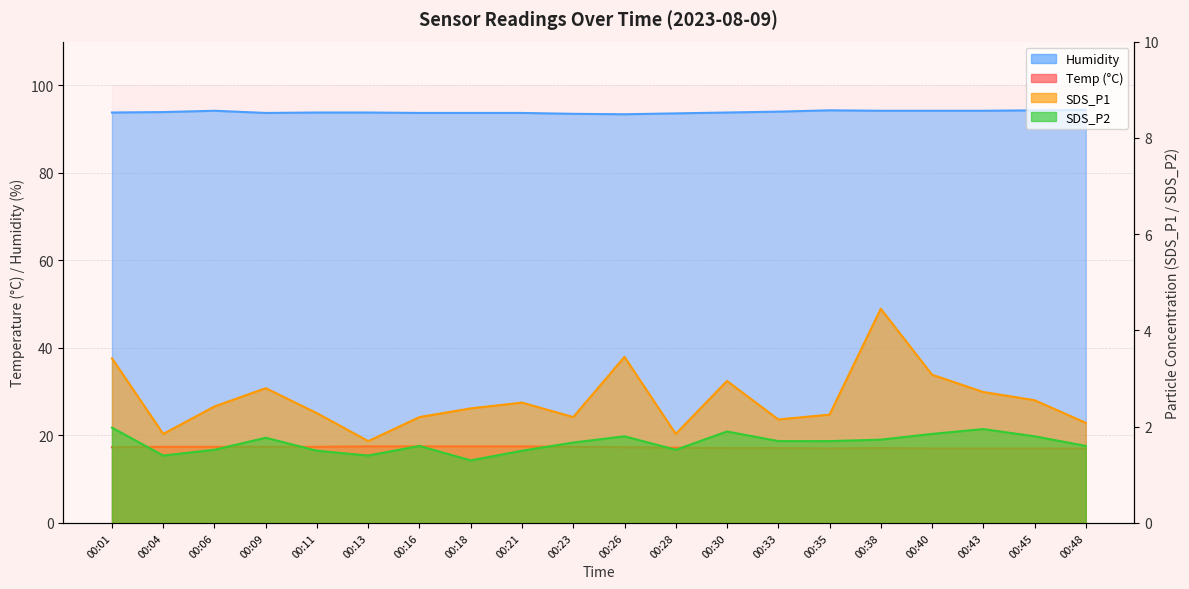

True or false: SDS_P2 has more than 0 interior local peaks.

True